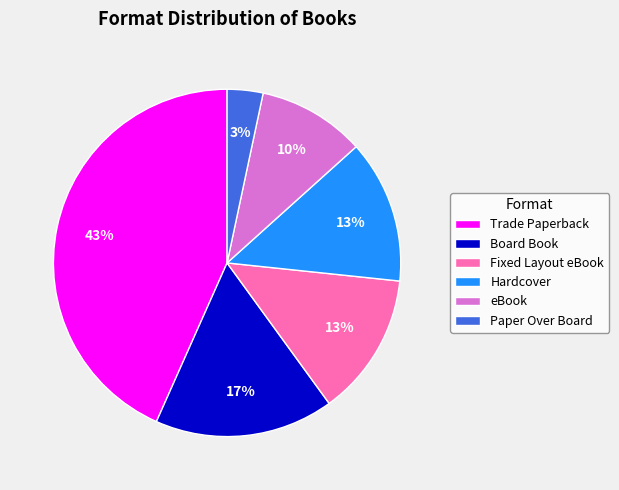

What is the largest slice in the pie chart?

Trade Paperback